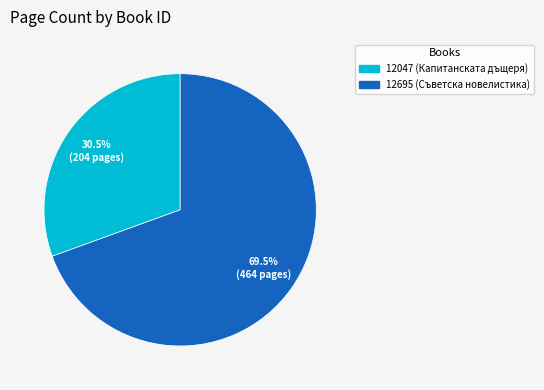

Approximately how many times larger is the value at 12047 (Капитанската дъщеря) compared to 12695 (Съветска новелистика)?

0.4